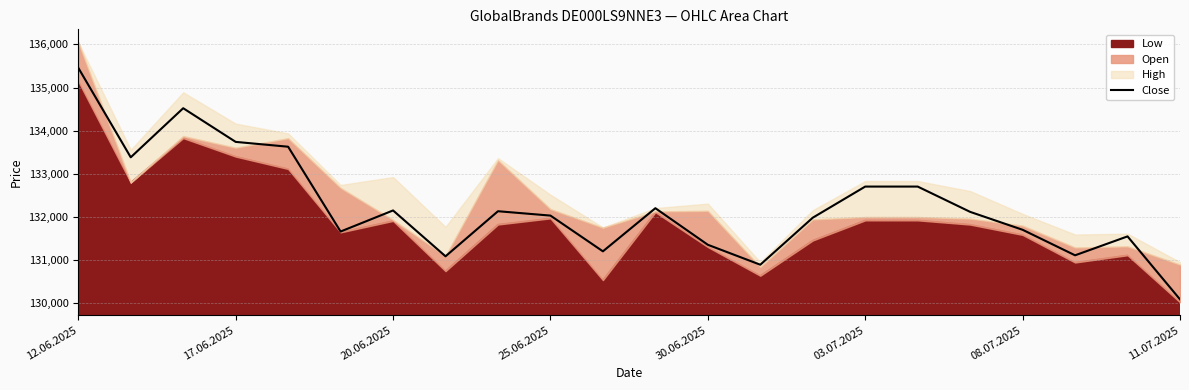

How many points are lower than both their immediate neighbors (excluding endpoints)?

6